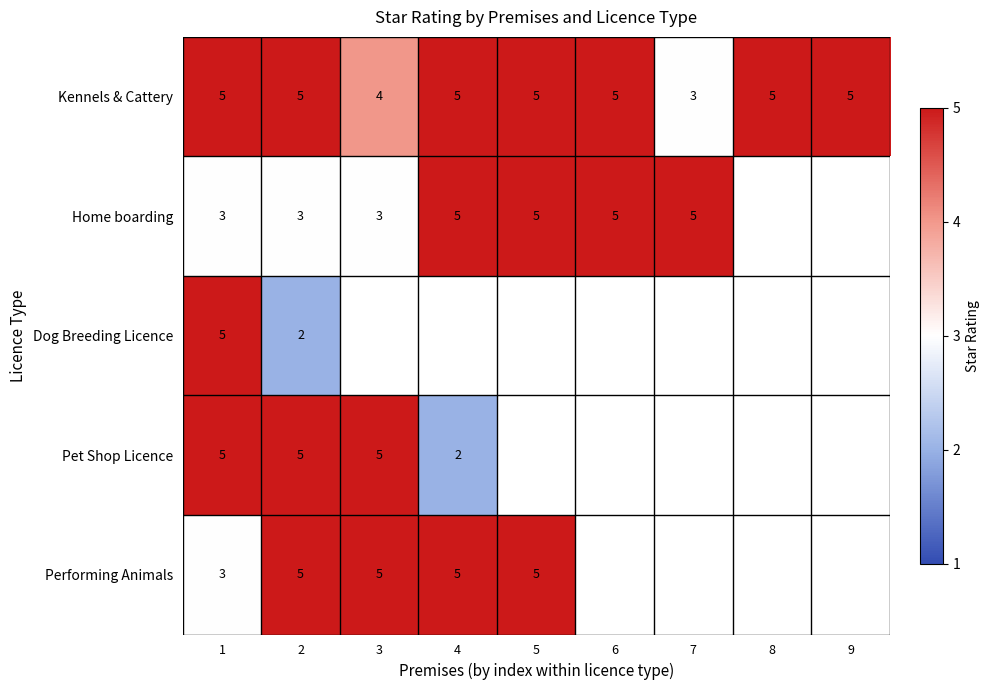

What is the minimum value shown in the chart?

2.0